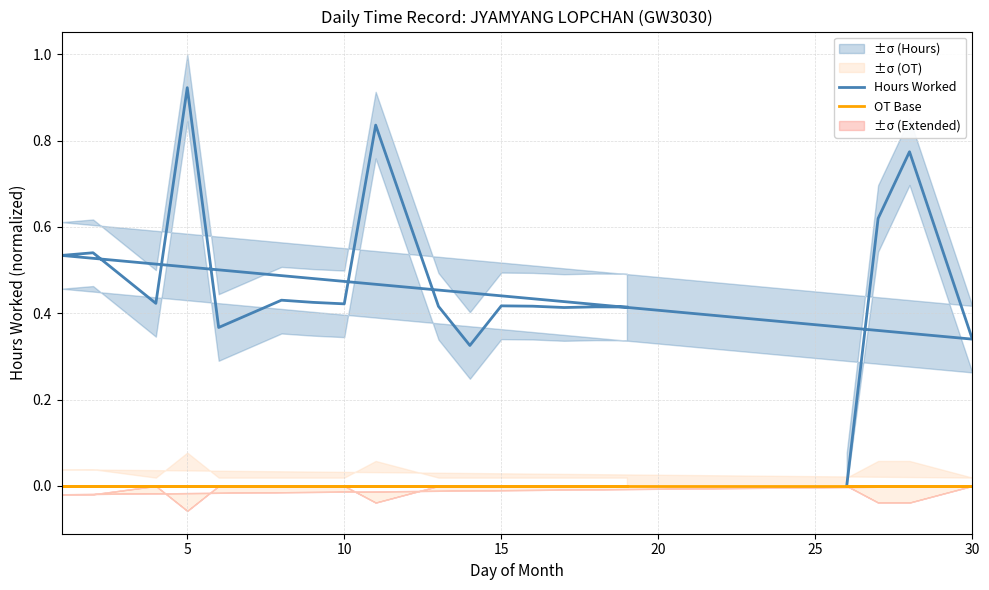

How many positive values does the Hours Worked series have?

19